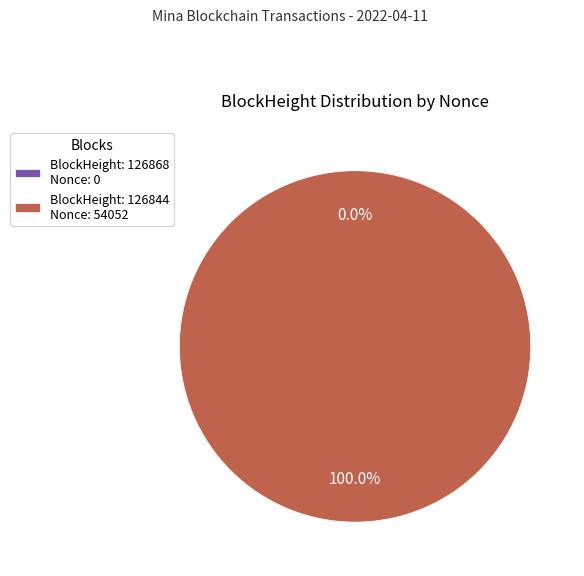

Which category has the biggest portion of the pie?

BlockHeight: 126844 Nonce: 54052